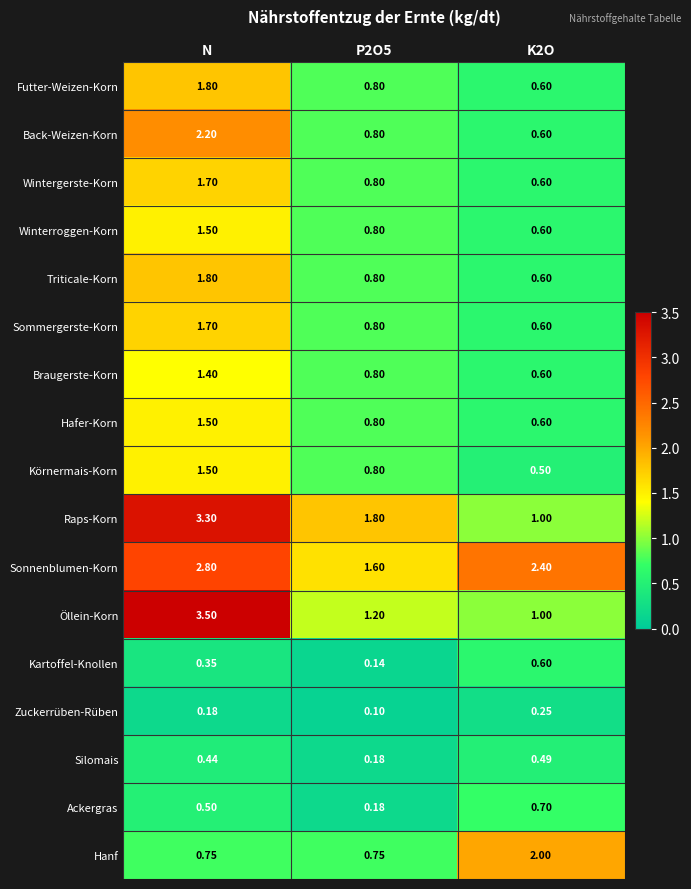

At which category is the sum across all series the highest?

N